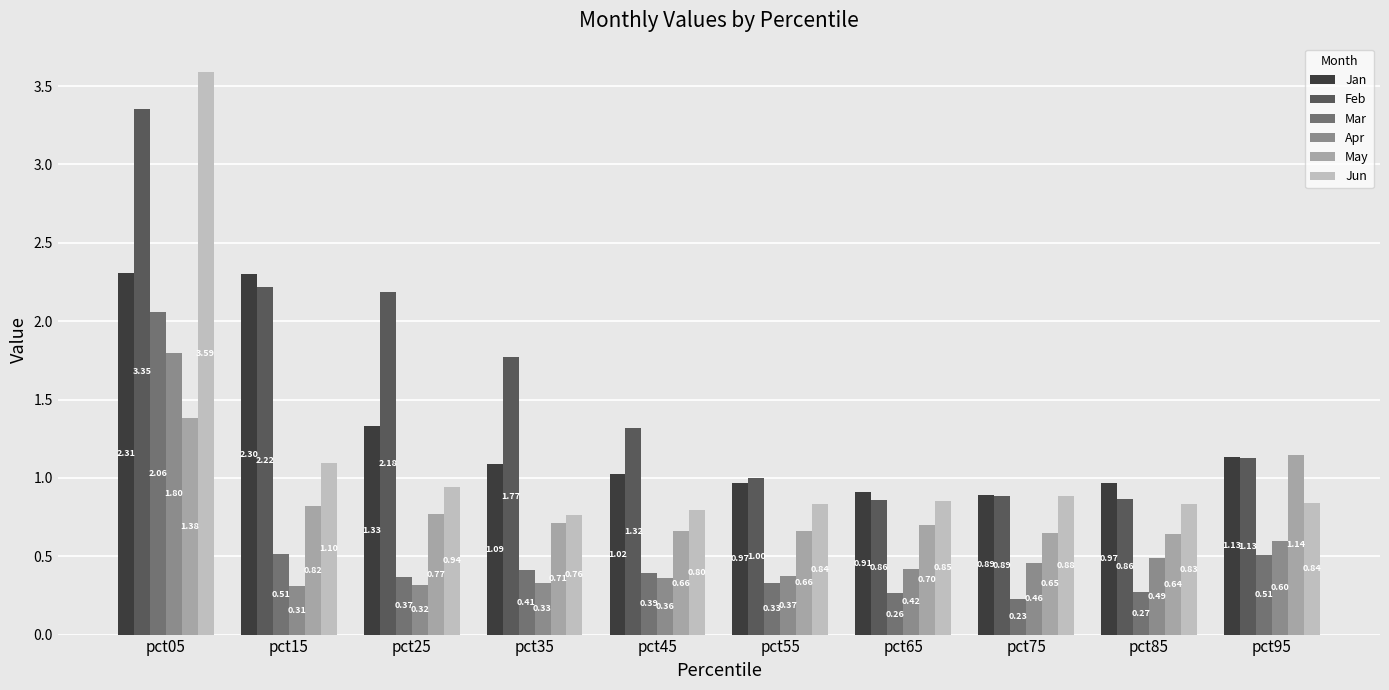

At which category is the sum across all series the highest?

pct05